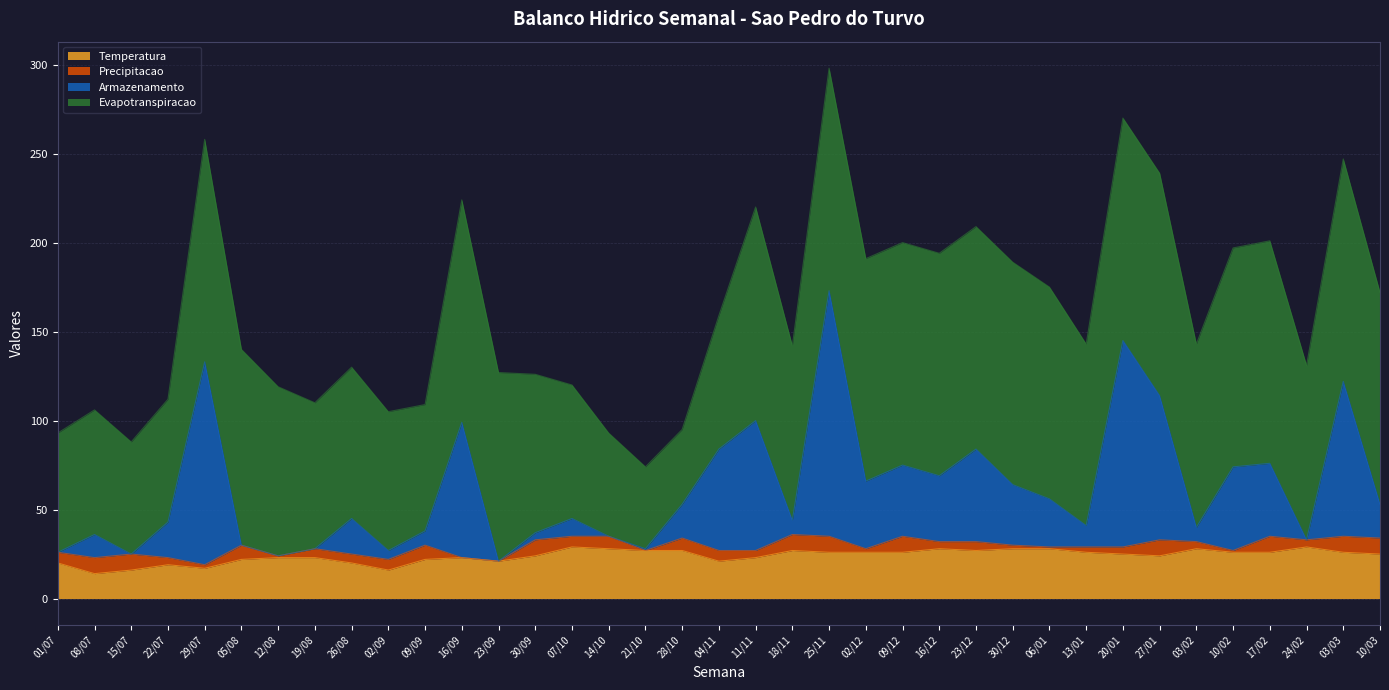

Is it true that Temperatura equals 21 at 04/11?

True